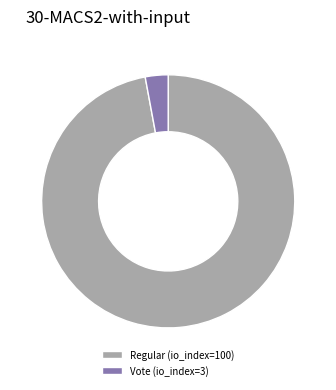

What is the ratio of the value at Regular (io_index=100) to the value at Vote (io_index=3)?

33.3